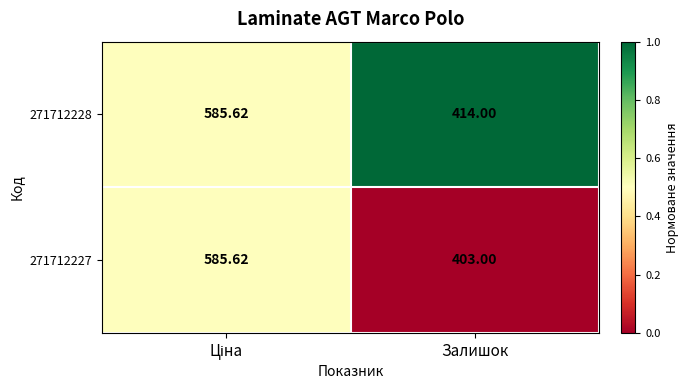

At which category does the chart reach its minimum across all series?

Залишок